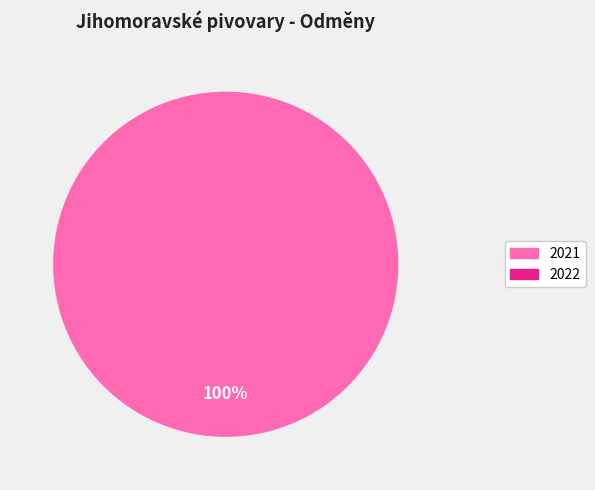

Does 2022 represent more than half of the total?

No